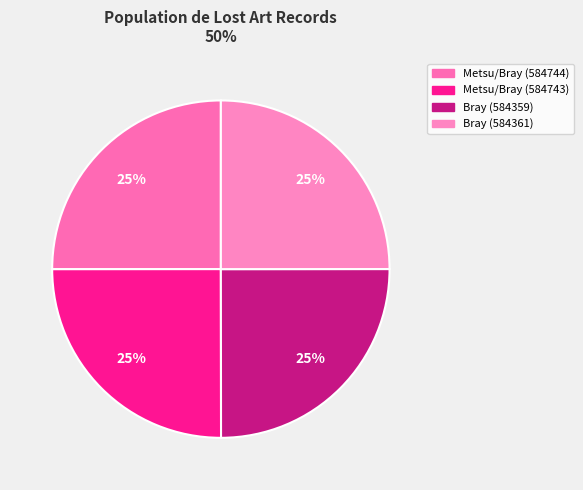

Count the number of slices in the pie.

4